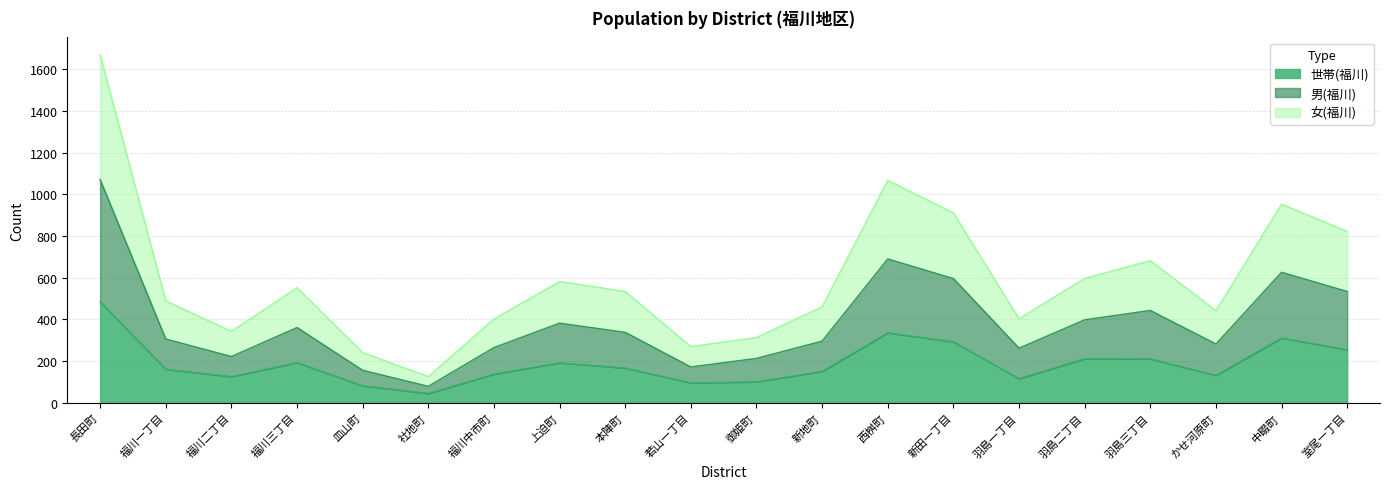

The 世帯(福川) series shows 95 at 中畷町. True or false?

False